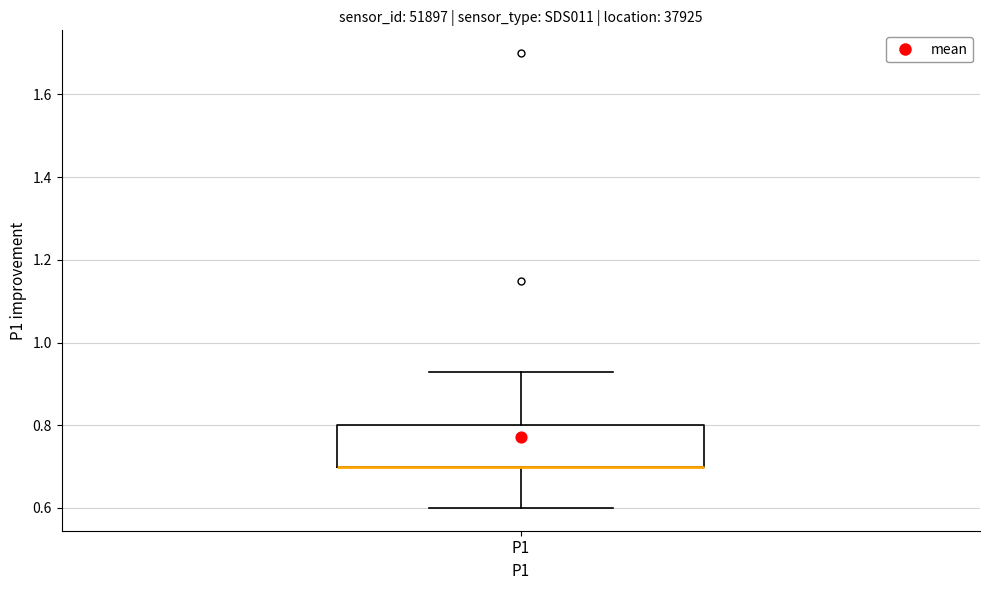

Where is the lower edge of the box for P1 on the y-axis? The values are not printed on the chart, so give them approximately, as read against the axis.

0.70